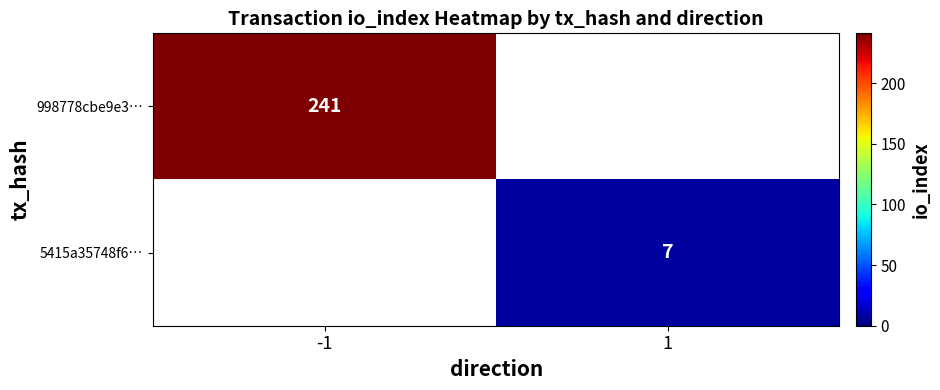

True or false: 998778cbe9e3… has a value of 241 at -1.

True